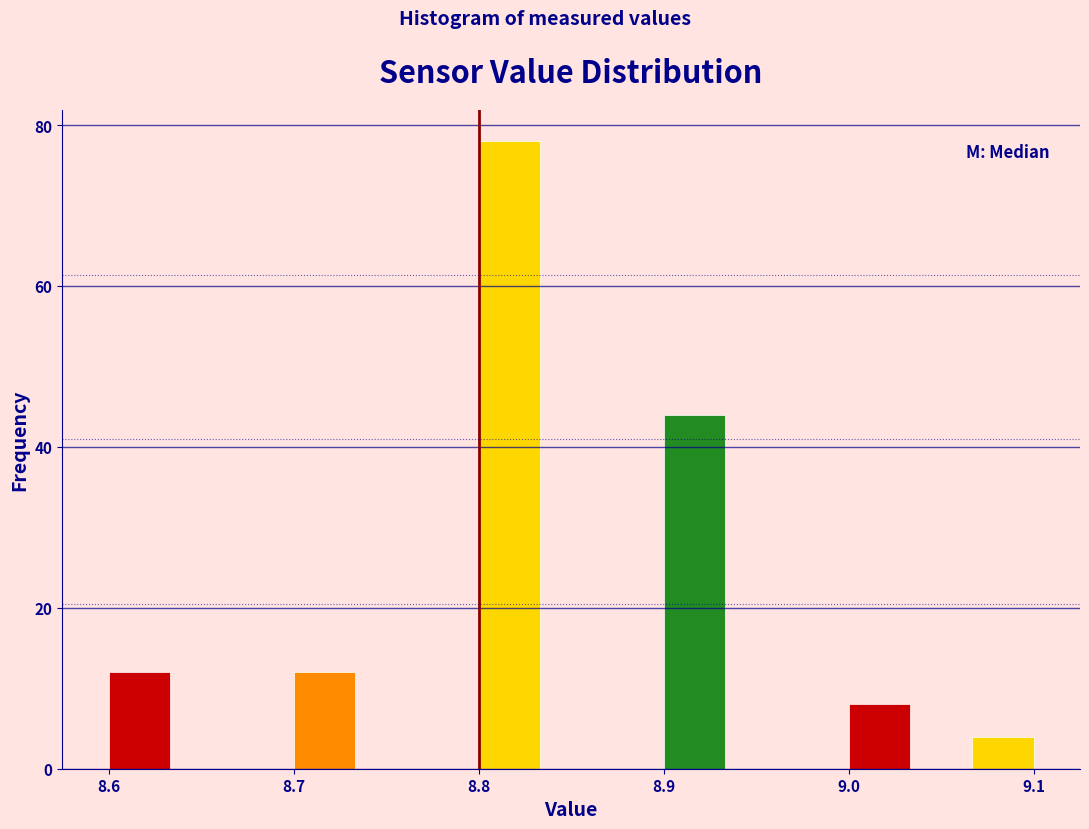

Around what value on the x-axis is the tallest bar? Give the approximate position of its centre, as read against the axis.

8.82